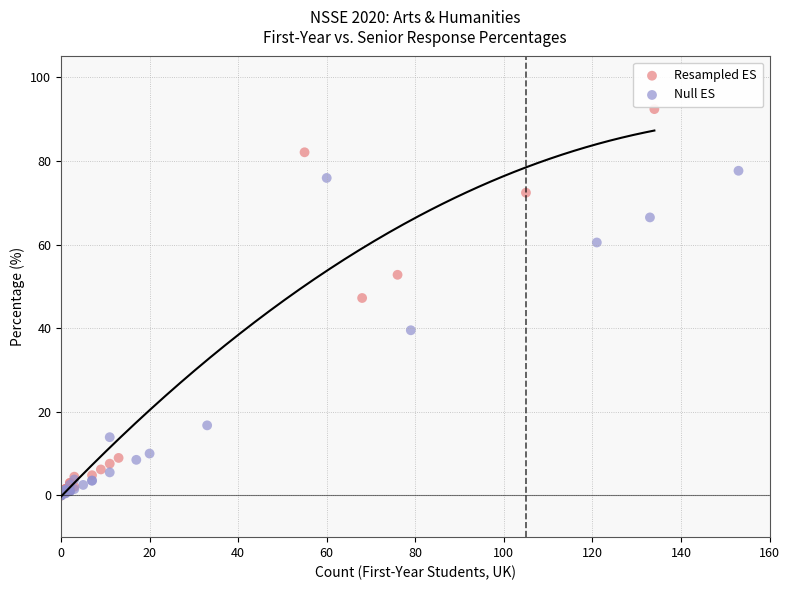

Which series has the largest Y range (max minus min)?

Resampled ES